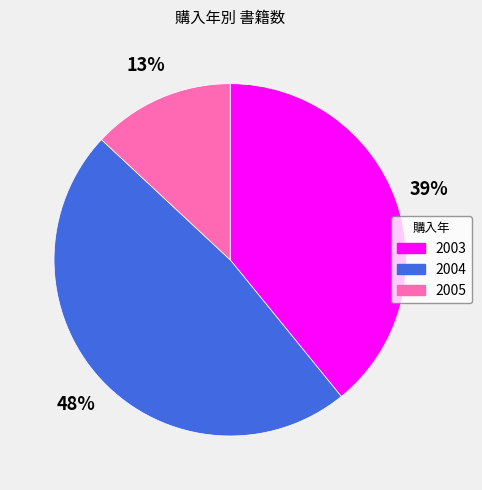

To the nearest percent, what is the average slice percentage?

33%